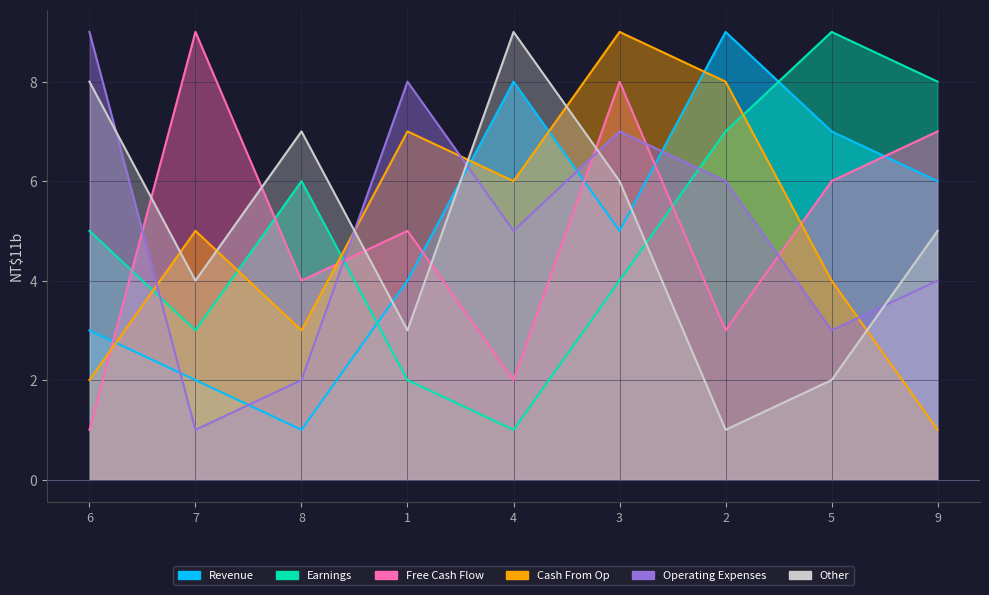

What is the label of the 7th point from the right?

8